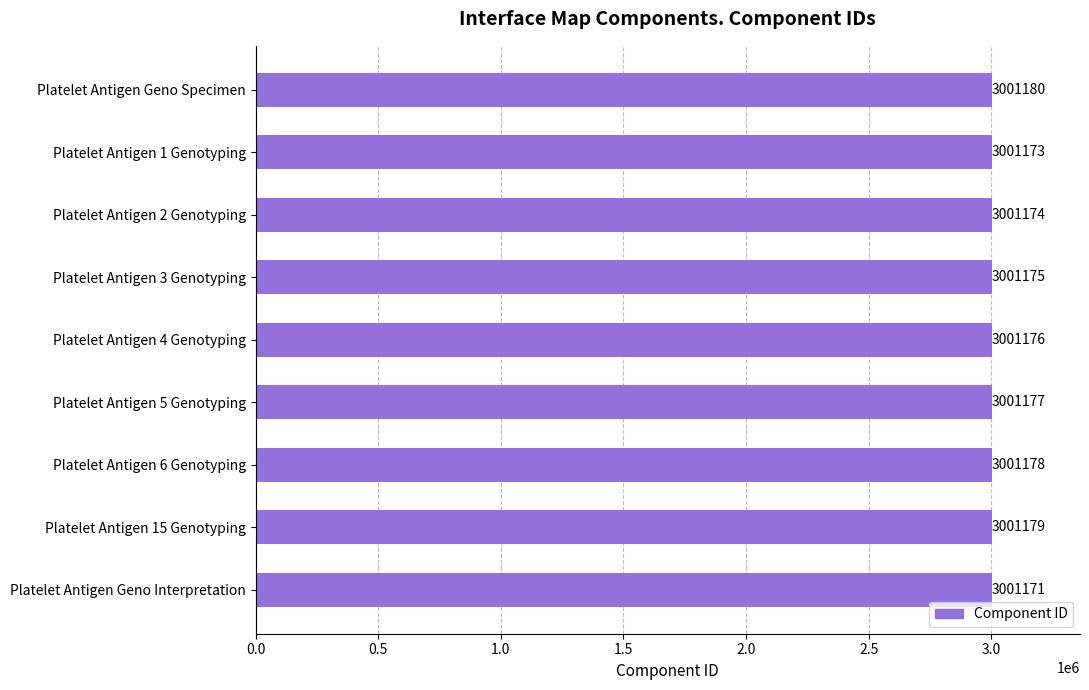

The value at Platelet Antigen 6 Genotyping is 695066. True or false?

False